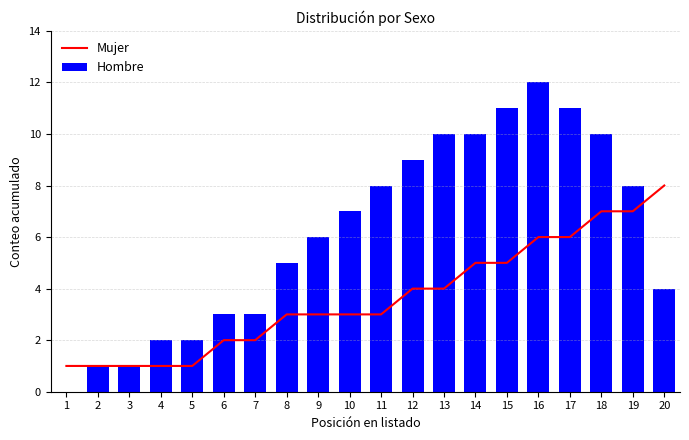

What is the value of the Mujer bar at the 16th from the left?

6